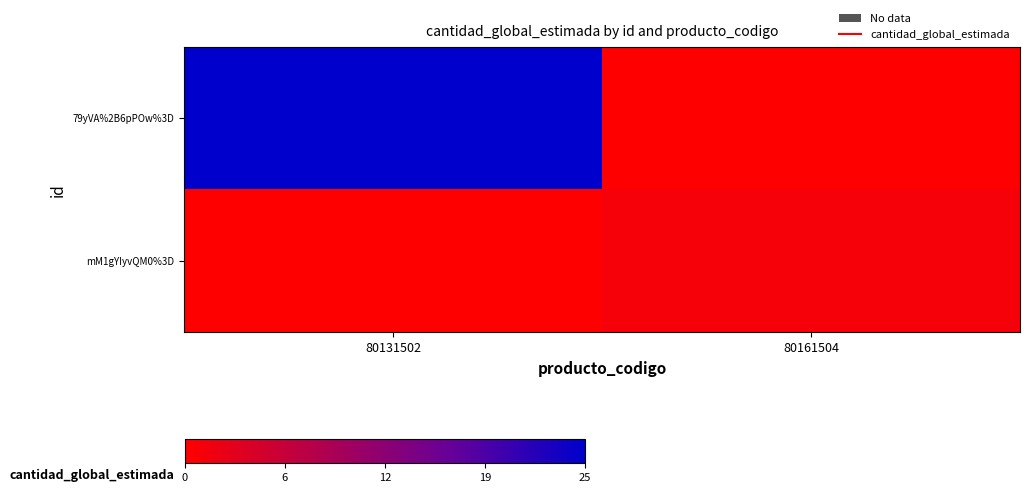

What is the maximum value shown in the chart?

25